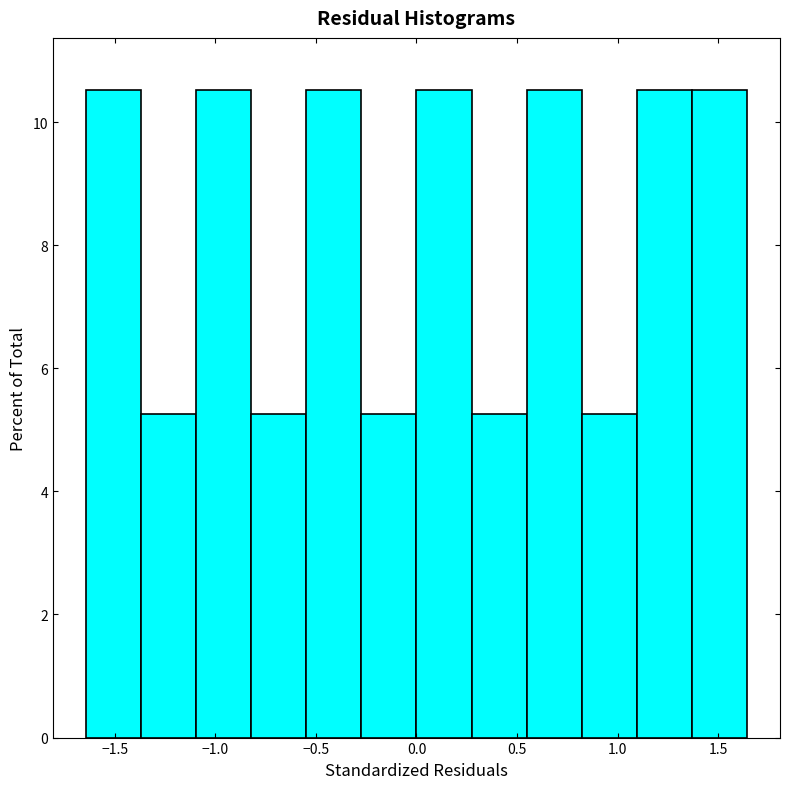

Reading left to right, list every bar in this chart as the range it spans on the x-axis followed by its height. Neither the bar edges nor the heights are printed on the chart, so give them approximately, as read against the axes.

-1.65 to -1.35: 10.6
-1.35 to -1.10: 5.2
-1.10 to -0.80: 10.6
-0.80 to -0.55: 5.2
-0.55 to -0.25: 10.6
-0.25 to 0.00: 5.2
0.00 to 0.25: 10.6
0.25 to 0.55: 5.2
0.55 to 0.80: 10.6
0.80 to 1.10: 5.2
1.10 to 1.35: 10.6
1.35 to 1.65: 10.6